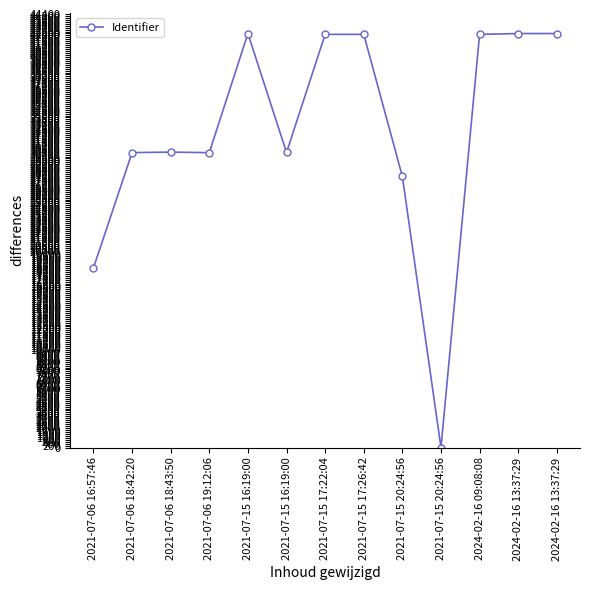

Reading left to right, transcribe all the data shown in this chart.

2021-07-06 16:57:46=18394	2021-07-06 18:42:20=30203	2021-07-06 18:43:50=30253	2021-07-06 19:12:06=30199	2021-07-15 16:19:00=42395	2021-07-15 16:19:00=30213	2021-07-15 17:22:04=42308	2021-07-15 17:26:42=42307	2021-07-15 20:24:56=27758	2021-07-15 20:24:56=0	2024-02-16 09:08:08=42306	2024-02-16 13:37:29=42393	2024-02-16 13:37:29=42392